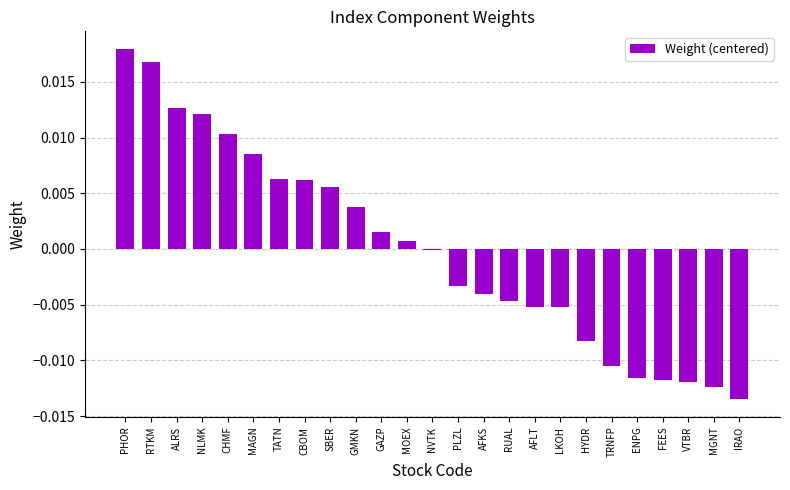

The value at GAZP is 0.0. True or false?

True